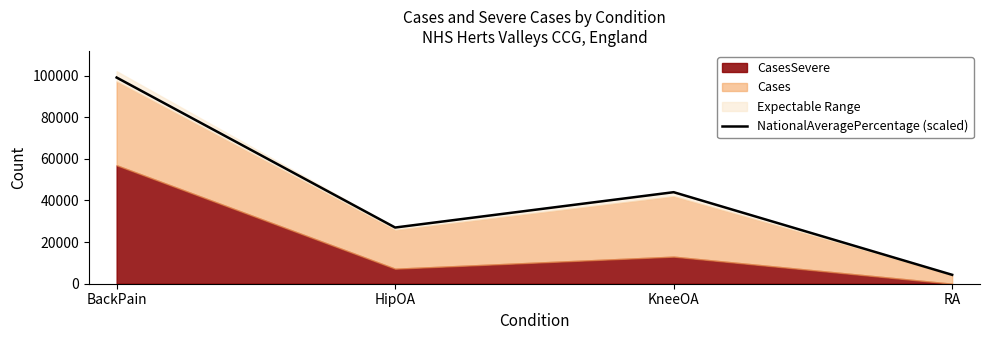

The value at HipOA is 10480.5. True or false?

False